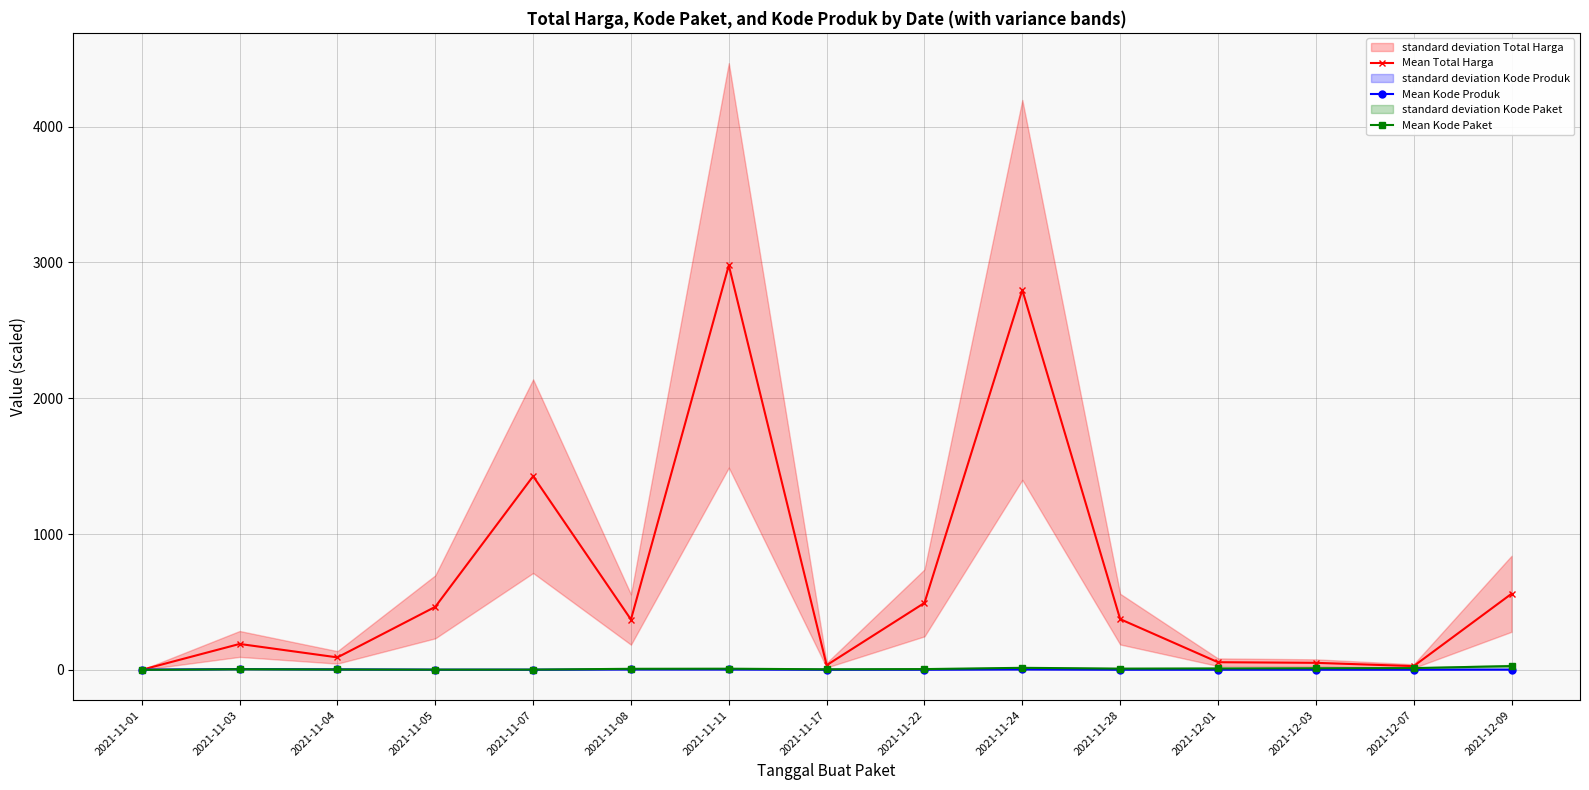

Is the value of Mean Kode Paket at 2021-11-08 greater than the value of Mean Total Harga at 2021-12-03?

No